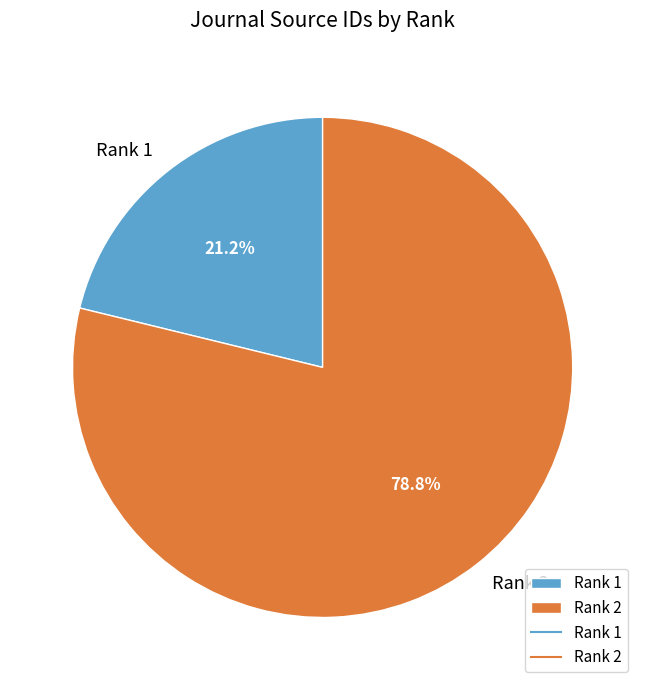

What is the ratio of the value at Rank 1 to the value at Rank 2?

0.3